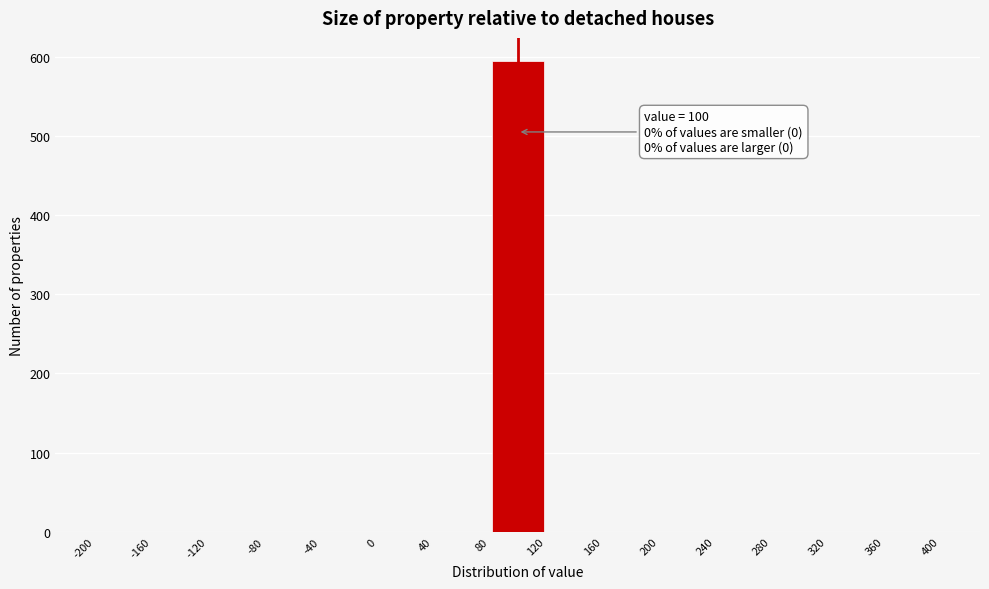

Which range on the x-axis has the tallest bar?

80 to 120